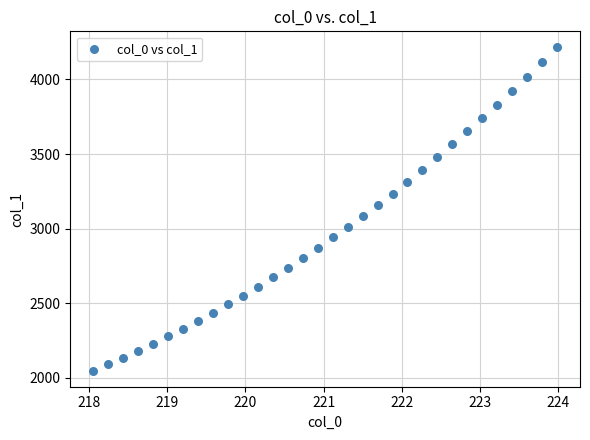

What is the range of Y values (max minus min)?

2166.3